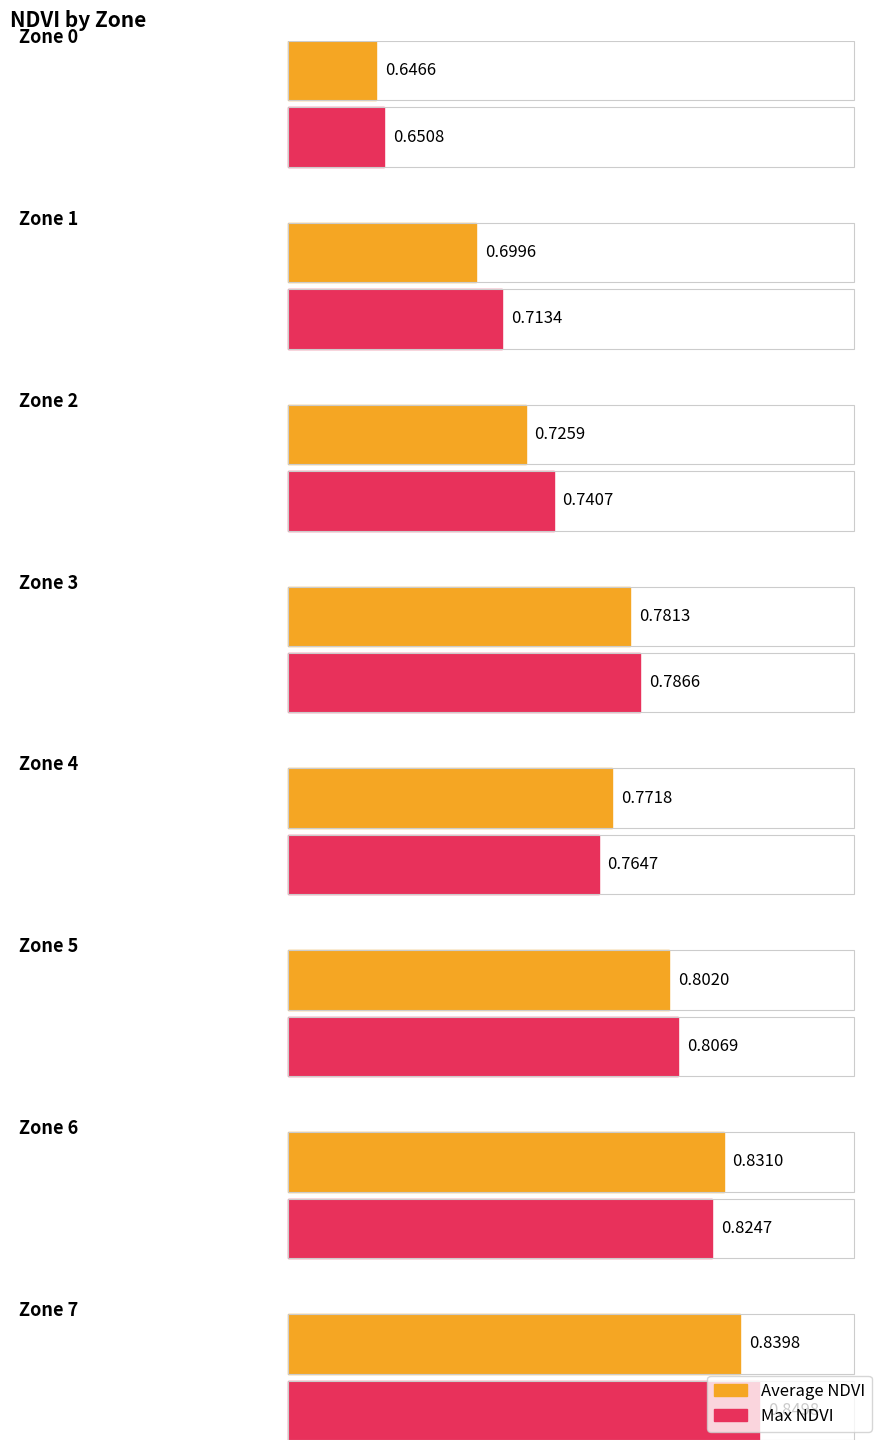

What is the difference between the maximum and minimum values in the Max NDVI series?

0.2